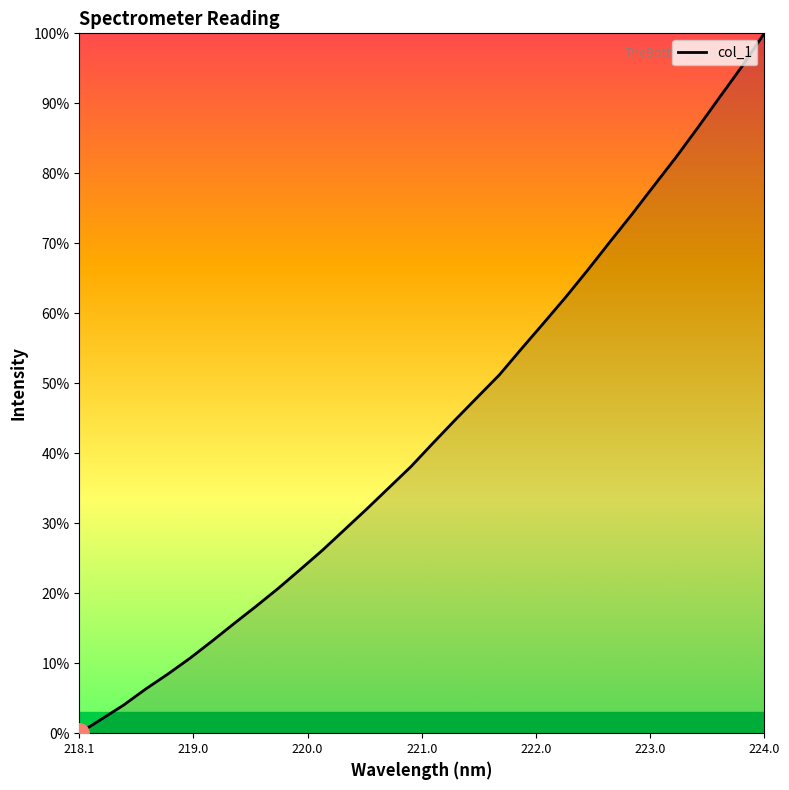

Reading left to right, transcribe all the data shown in this chart.

0.0	2.0	4.0	6.3	8.4	10.7	13.2	15.7	18.2	20.7	23.4	26.2	29.1	32.0	35.1	38.1	41.5	44.8	48.0	51.2	54.9	58.6	62.3	66.2	70.2	74.1	78.2	82.3	86.6	91.0	95.3	100.0